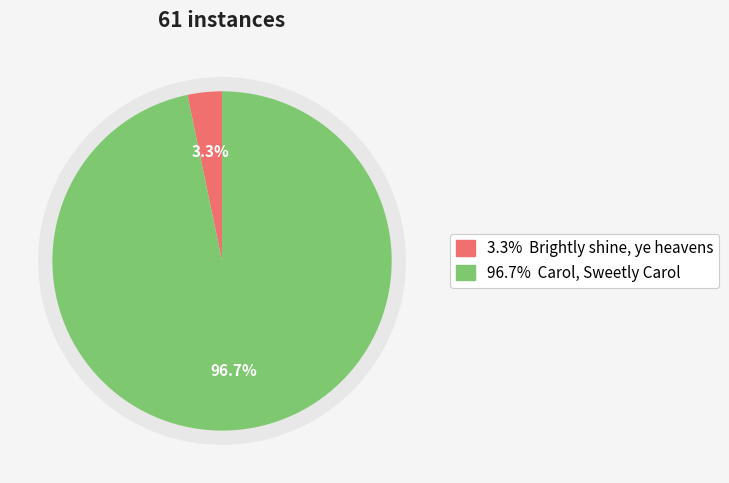

What is the change in value from Brightly shine, ye heavens to Carol, Sweetly Carol?

+57